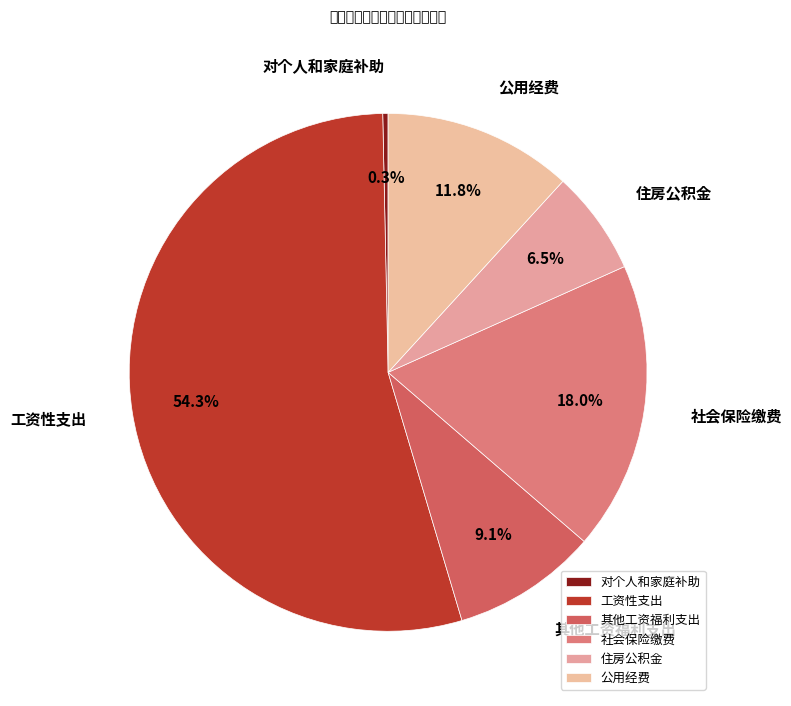

Which slice is the smallest?

对个人和家庭补助